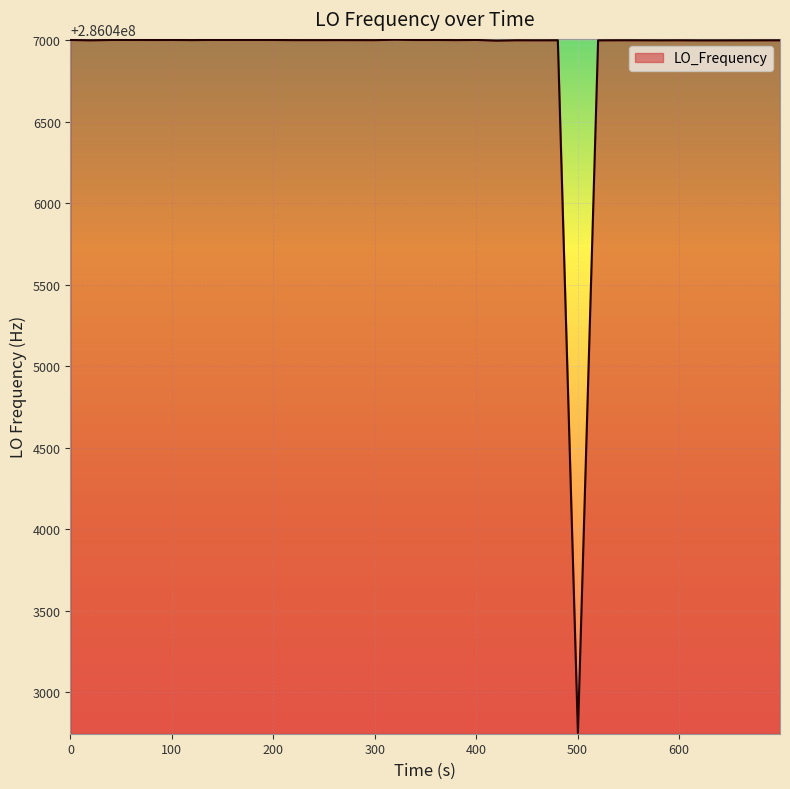

What is the greatest value displayed?

286047004.0